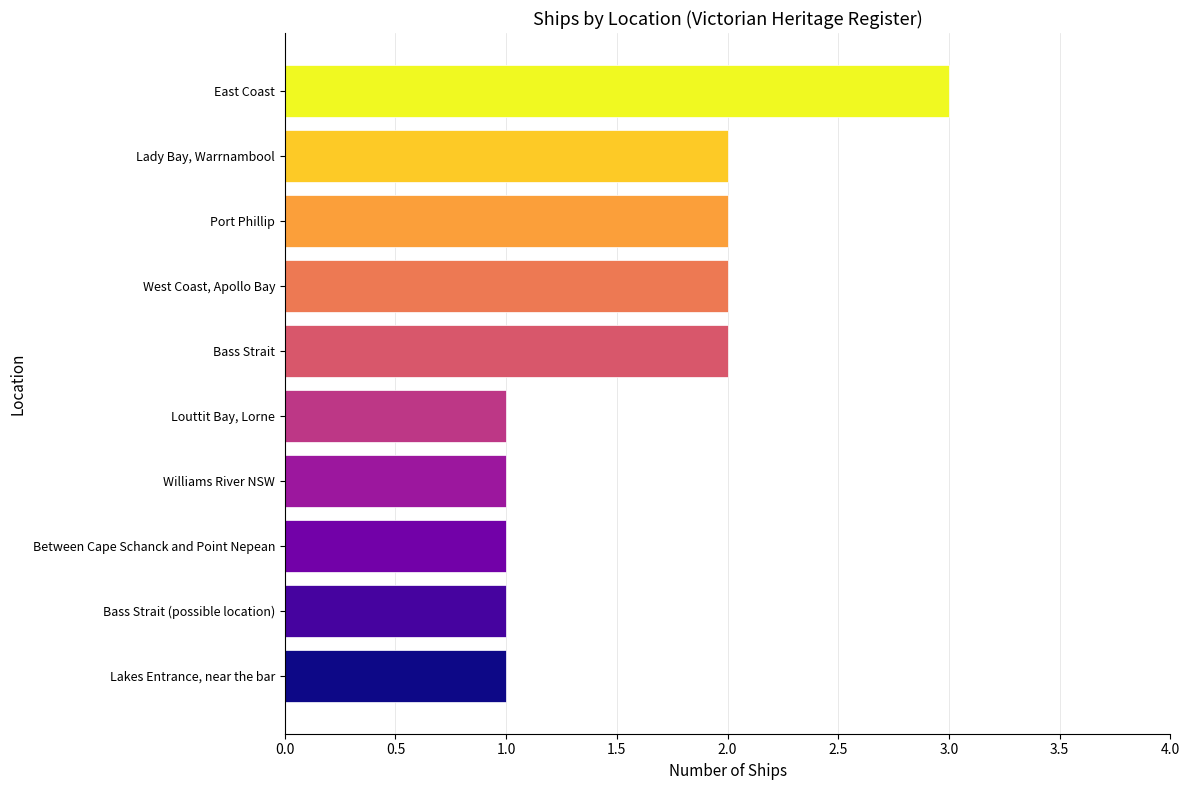

Reading bottom to top, list all the values displayed in this chart.

Lakes Entrance, near the bar=1	Bass Strait (possible location)=1	Between Cape Schanck and Point Nepean=1	Williams River NSW=1	Louttit Bay, Lorne=1	Bass Strait=2	West Coast, Apollo Bay=2	Port Phillip=2	Lady Bay, Warrnambool=2	East Coast=3